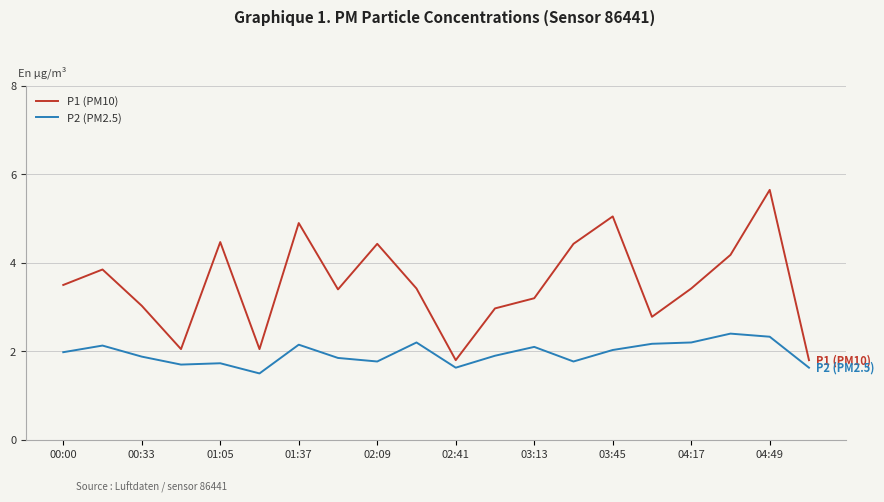

True or false: P1 (PM10) and P2 (PM2.5) cross at least once.

False